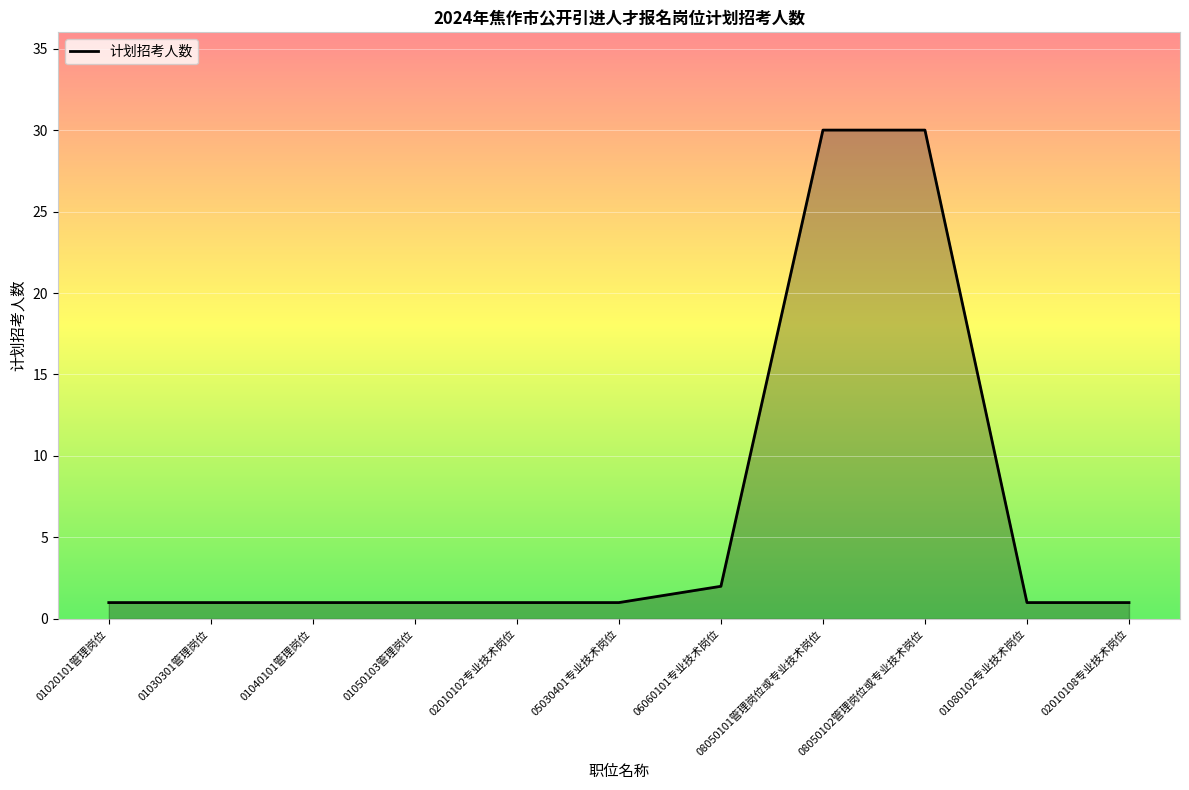

What is the greatest value displayed?

30